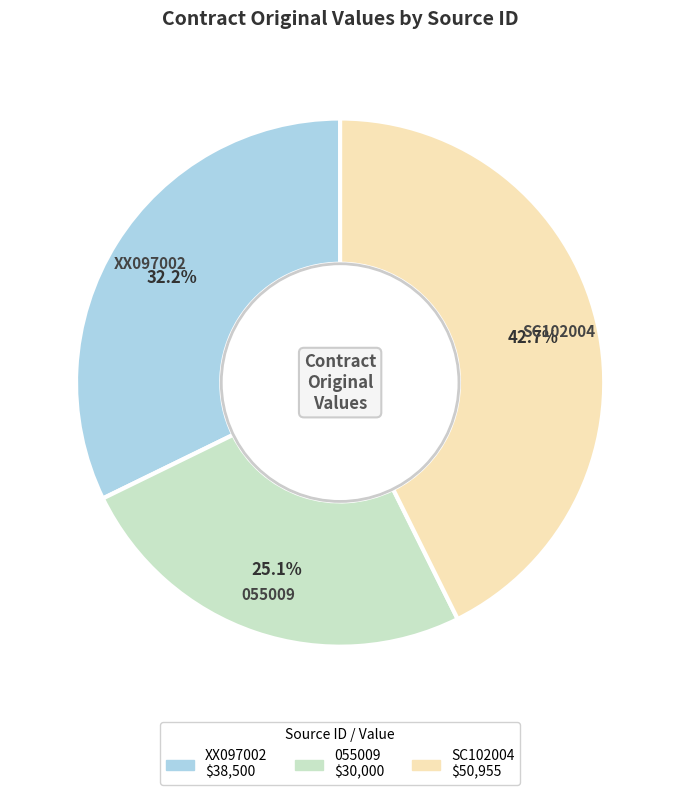

Approximately how many times larger is the value at 055009 compared to XX097002?

0.8